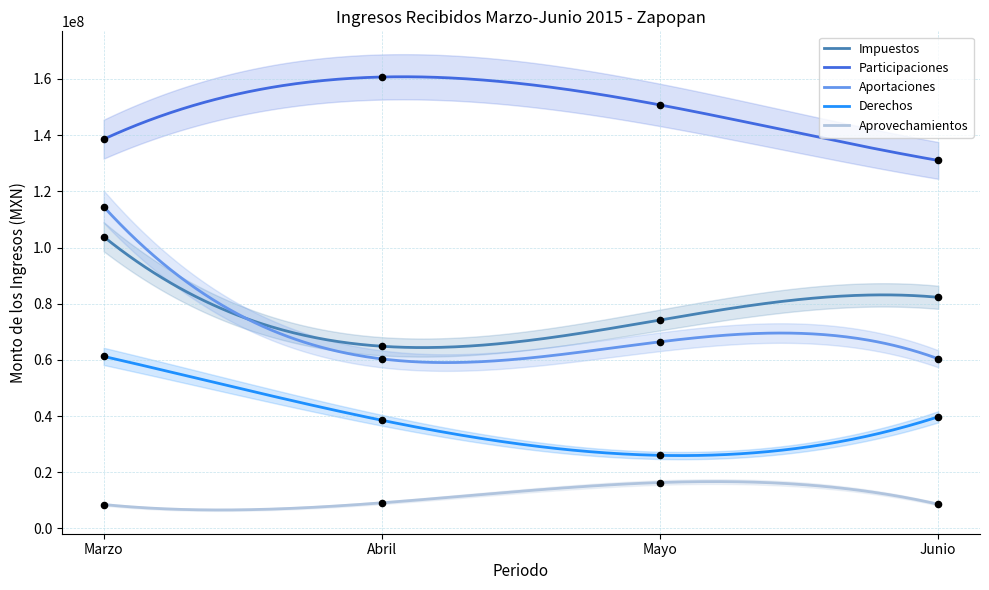

Which series reaches the minimum Y coordinate?

Aprovechamientos